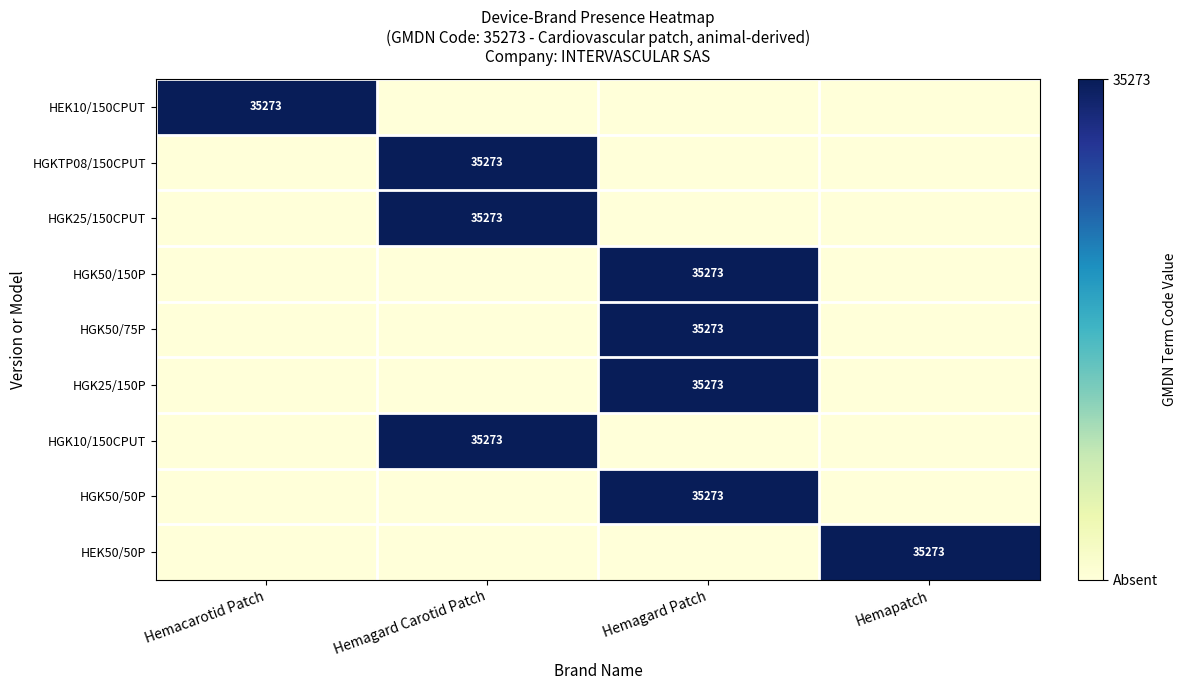

How many data points does each series have?

4